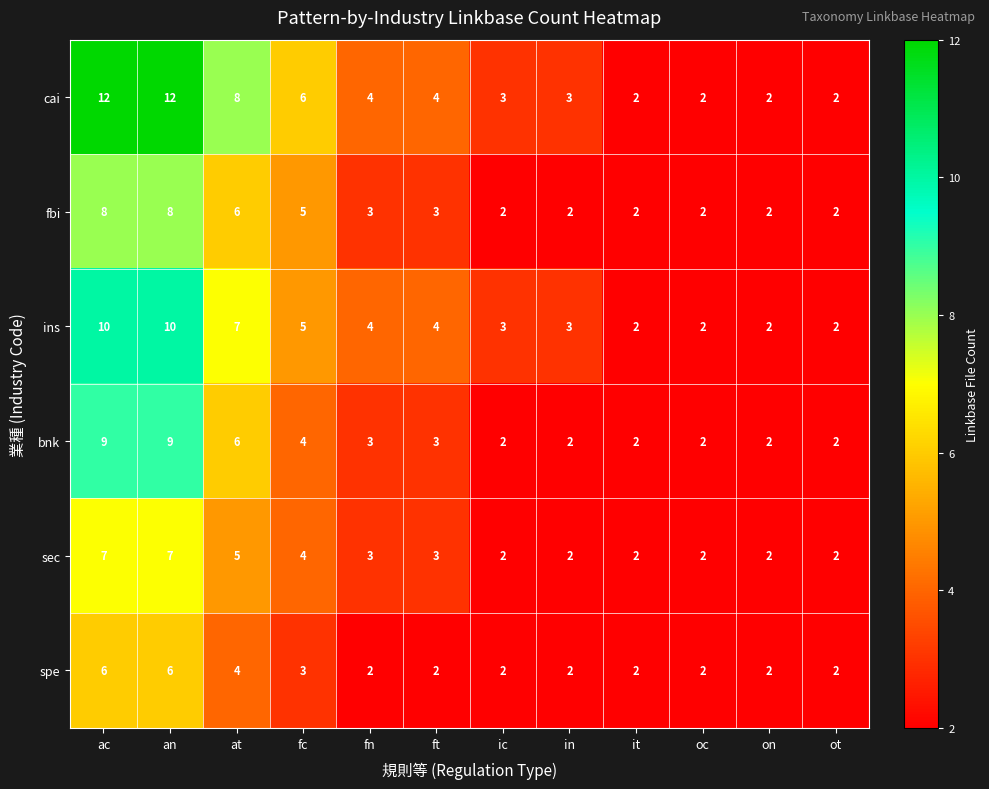

Where does the fbi series first go above 3?

ac